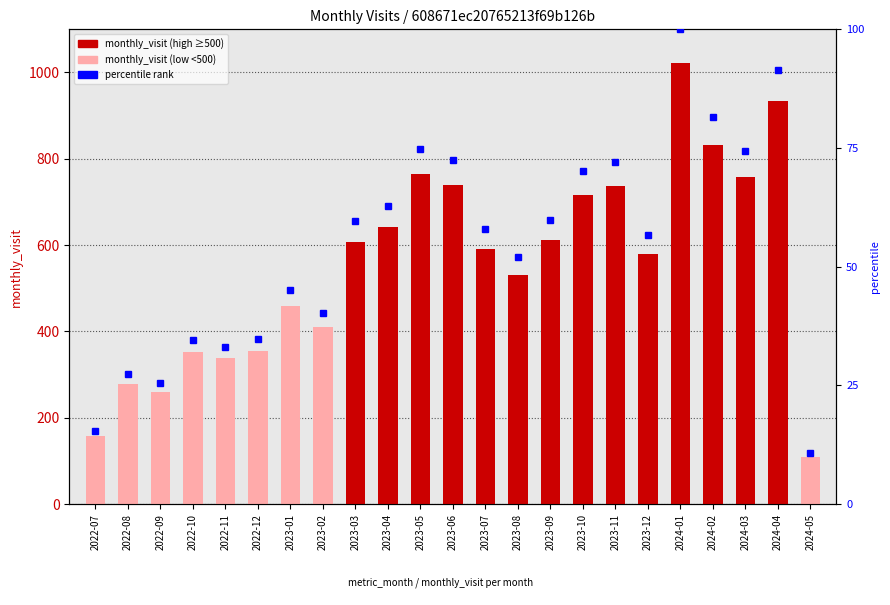

How many data points does each series have?

23